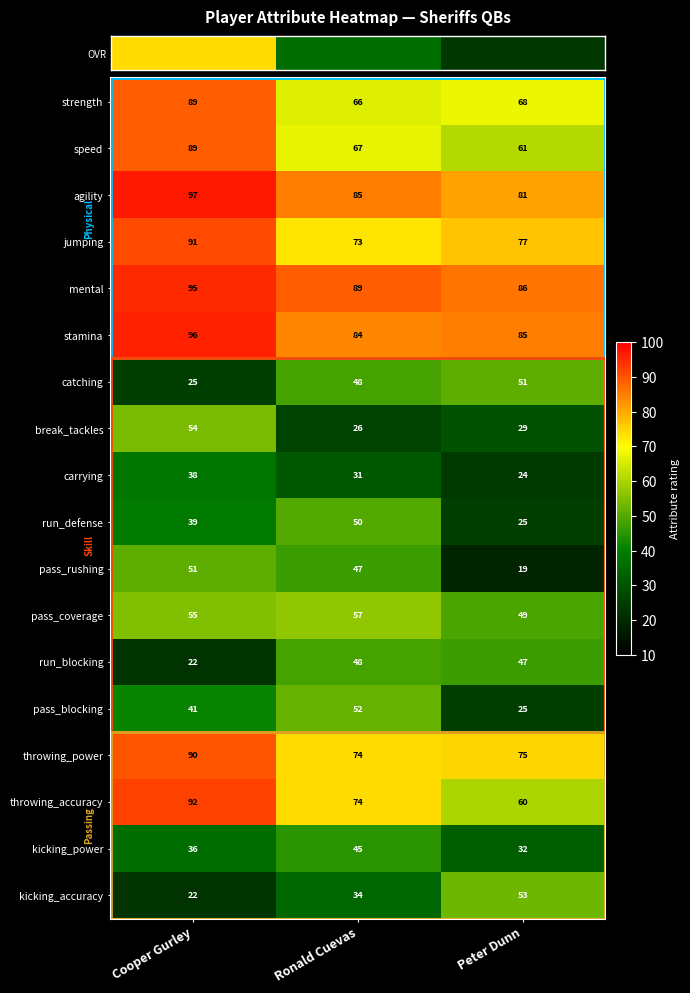

True or false: stamina has a value of 96 at Cooper Gurley.

True